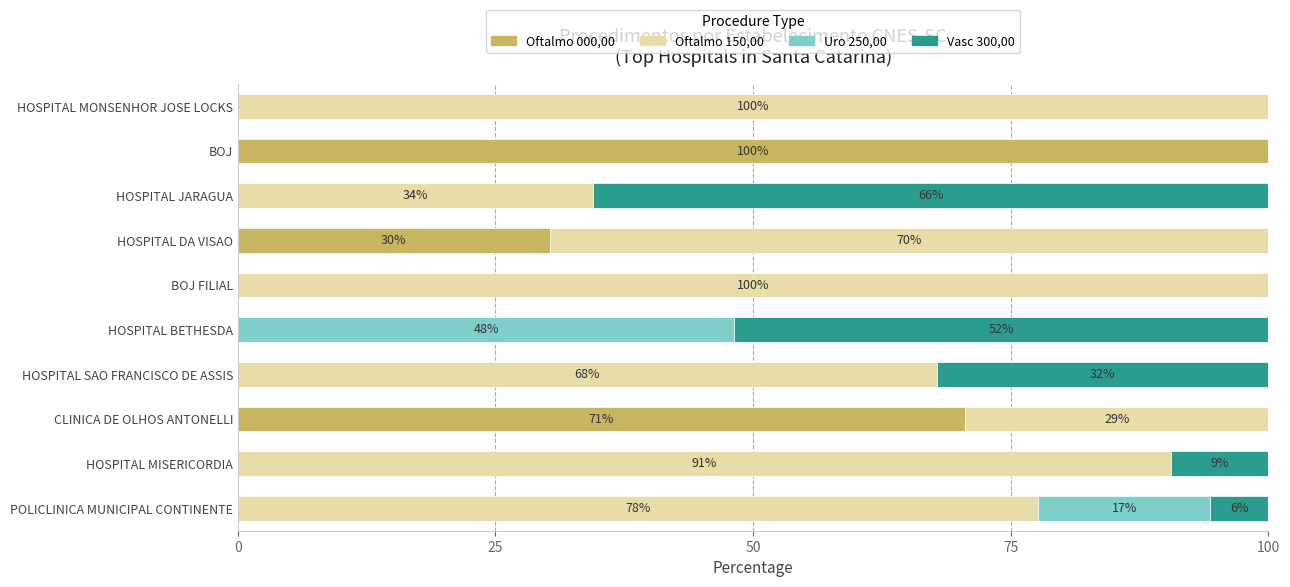

True or false: Oftalmo 000,00 has a value of 0.0 at POLICLINICA MUNICIPAL CONTINENTE.

True